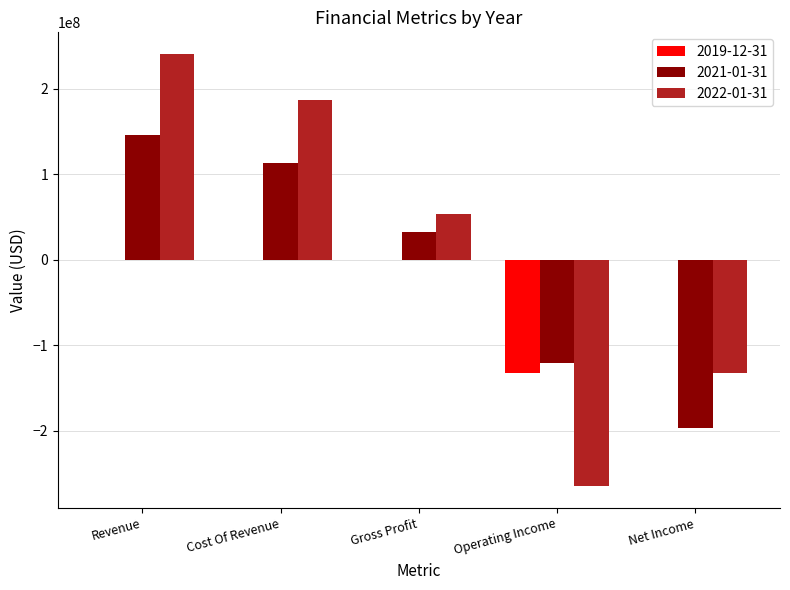

What is the sum of all 2021-01-31 values?

-25036000